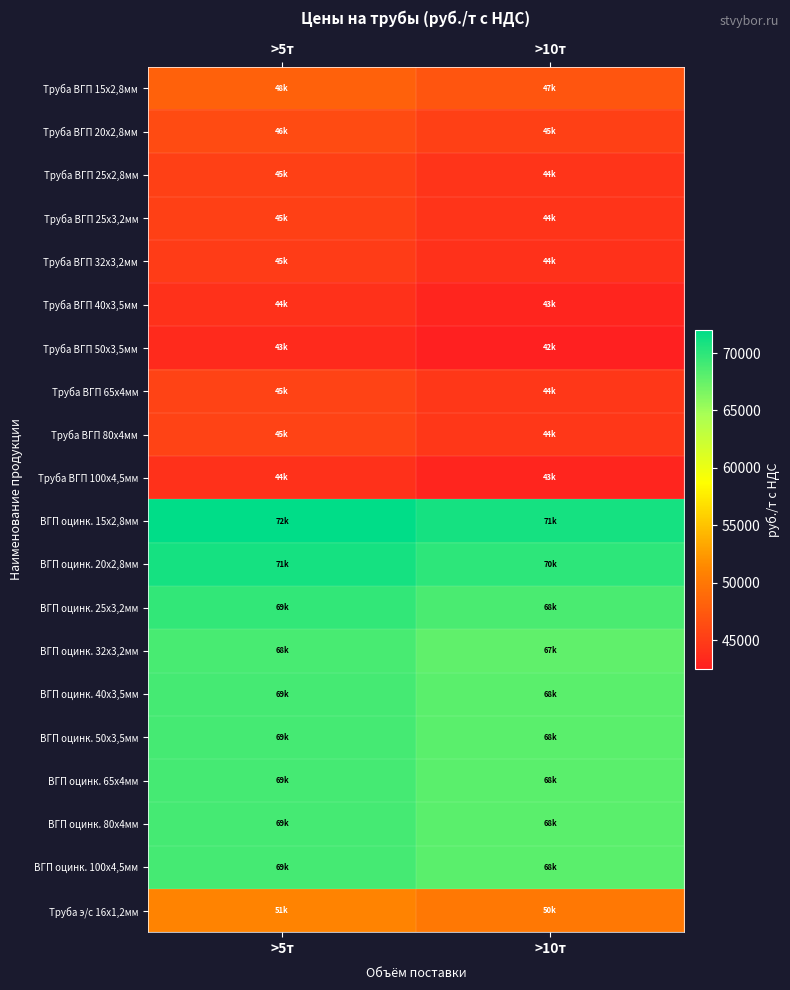

How many data points does each series have?

2